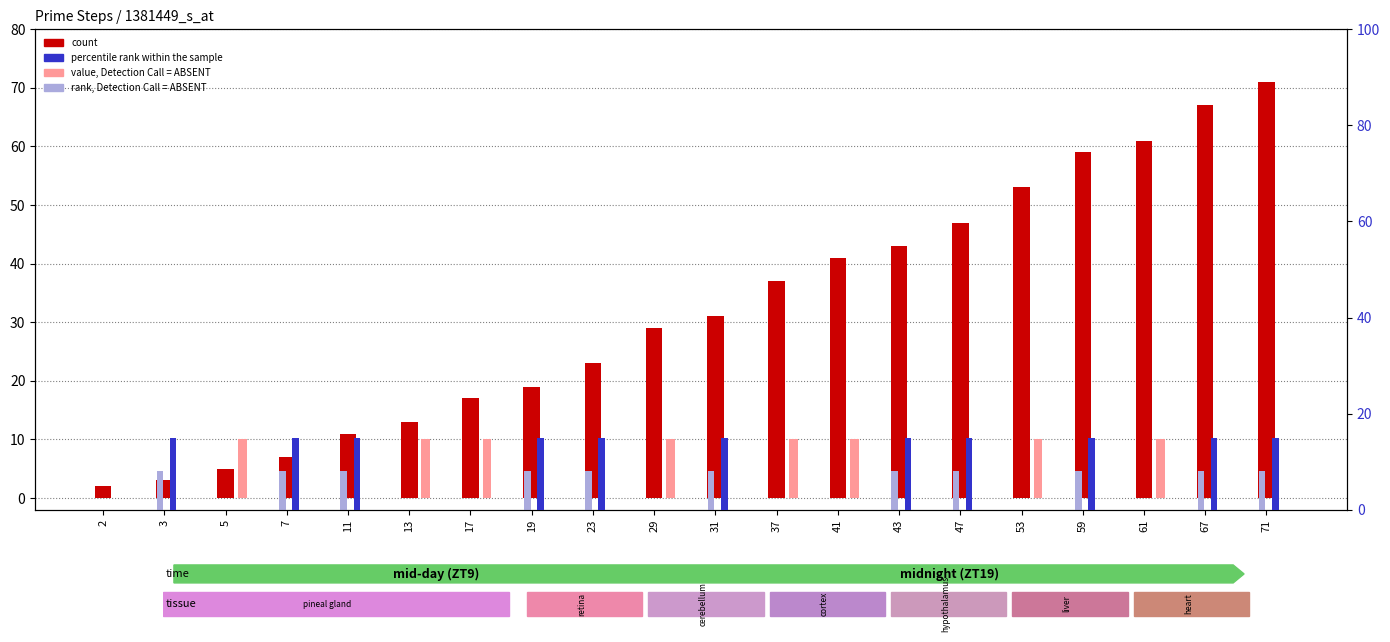

What is the spread (max minus min) of values at 41?

41